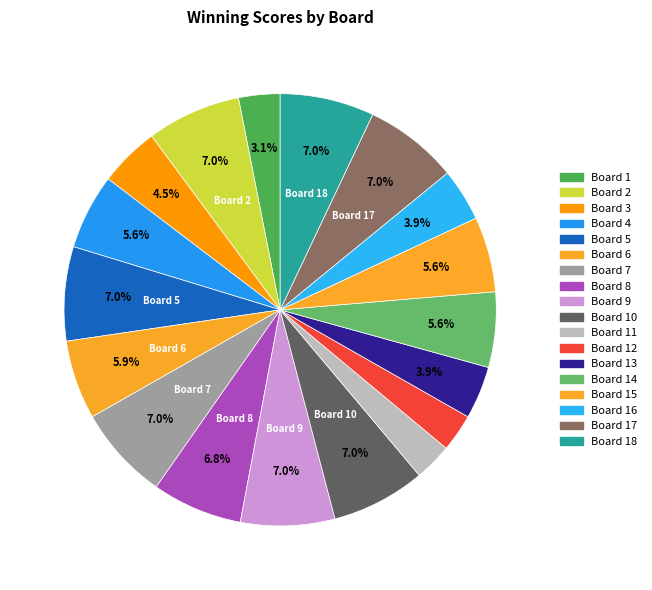

How many segments does this pie chart have?

18